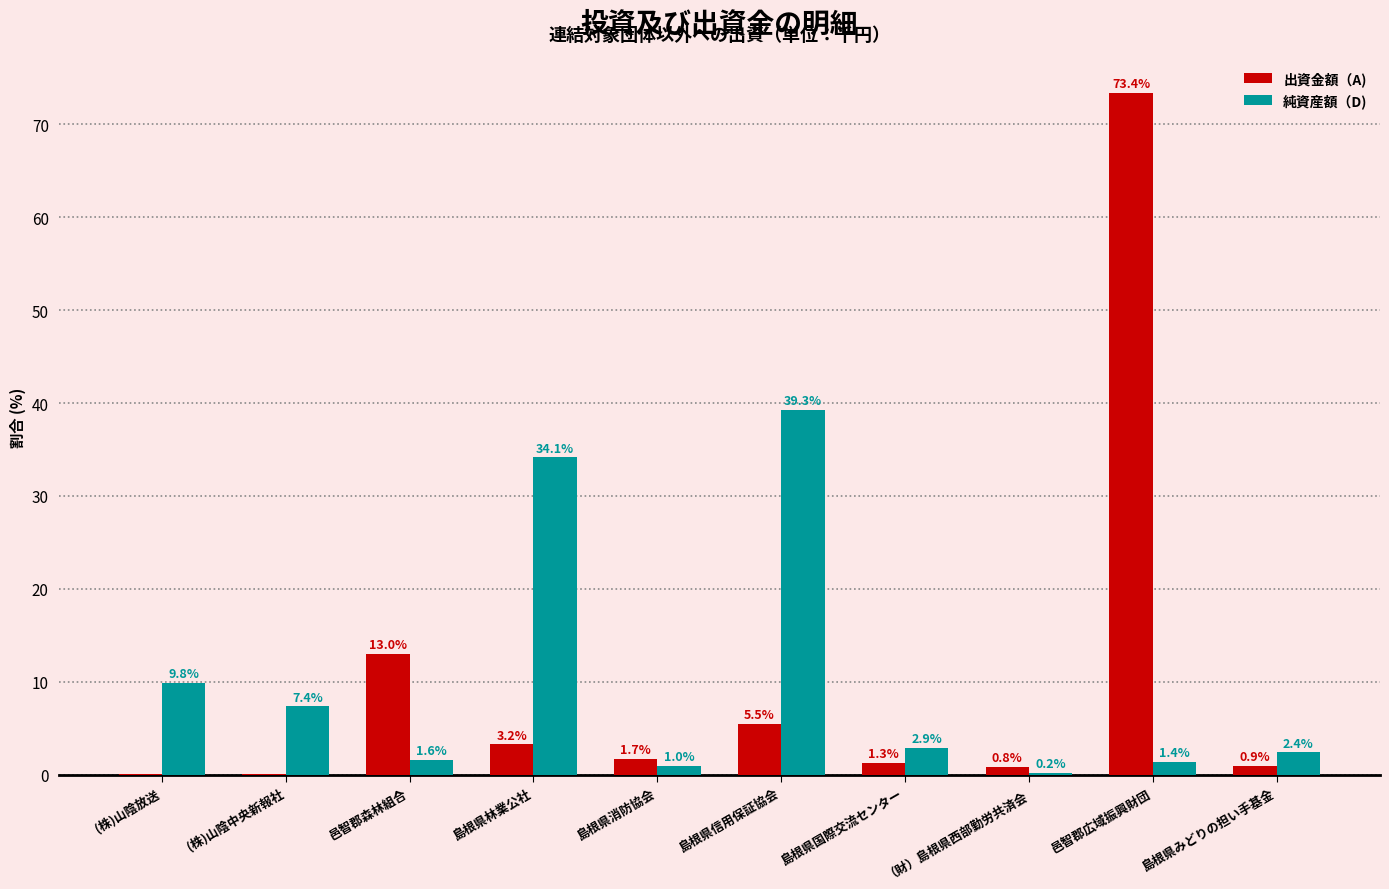

Does the chart contain stacked bars?

No